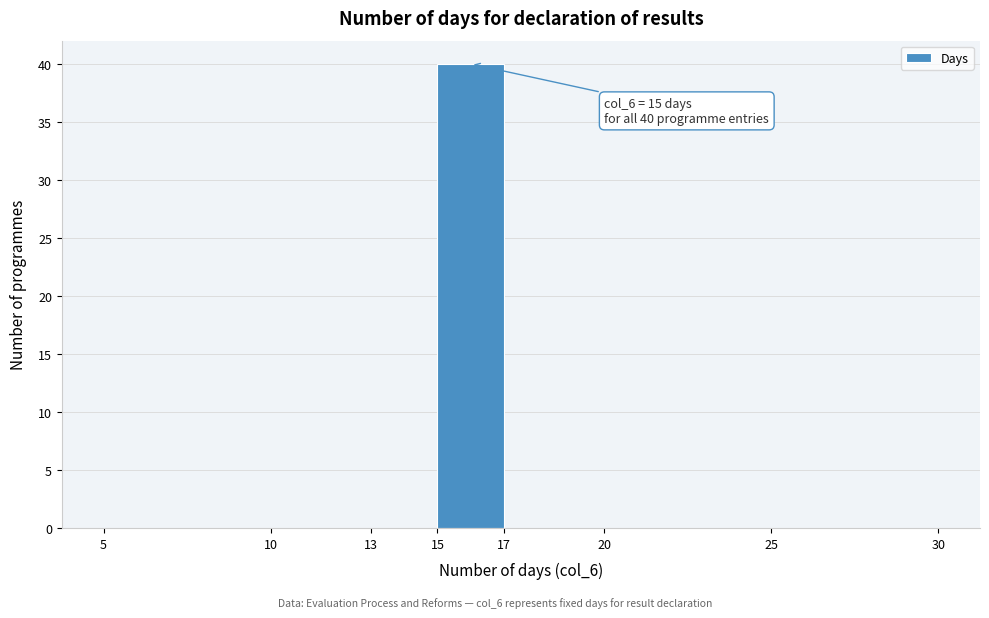

Over which range of the x-axis is the bar tallest?

15 to 17